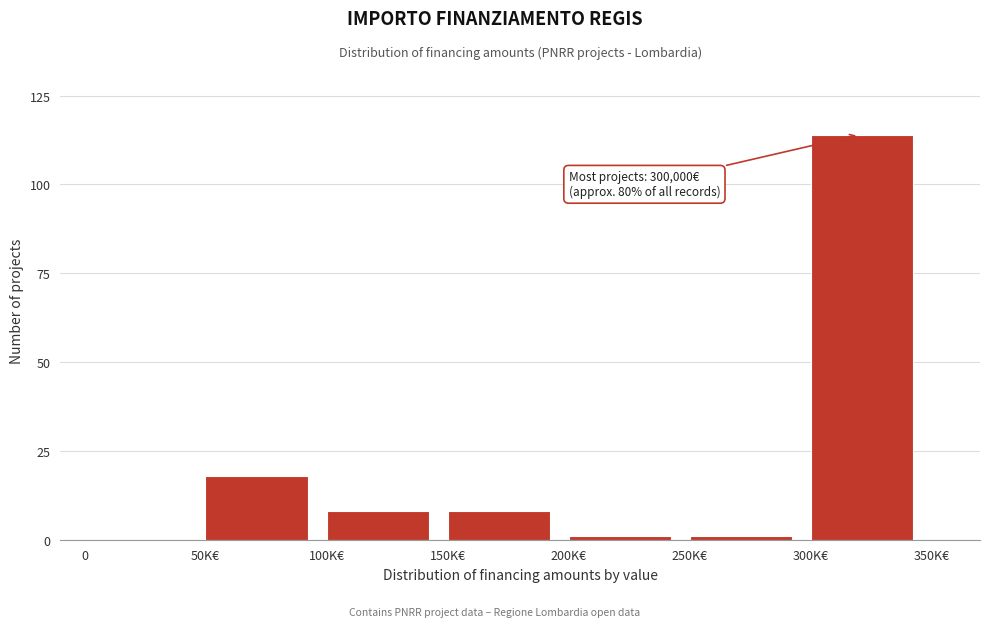

Reading left to right, extract all data points from this chart.

0=0	50K€=18	100K€=8	150K€=8	200K€=1	250K€=1	300K€=114